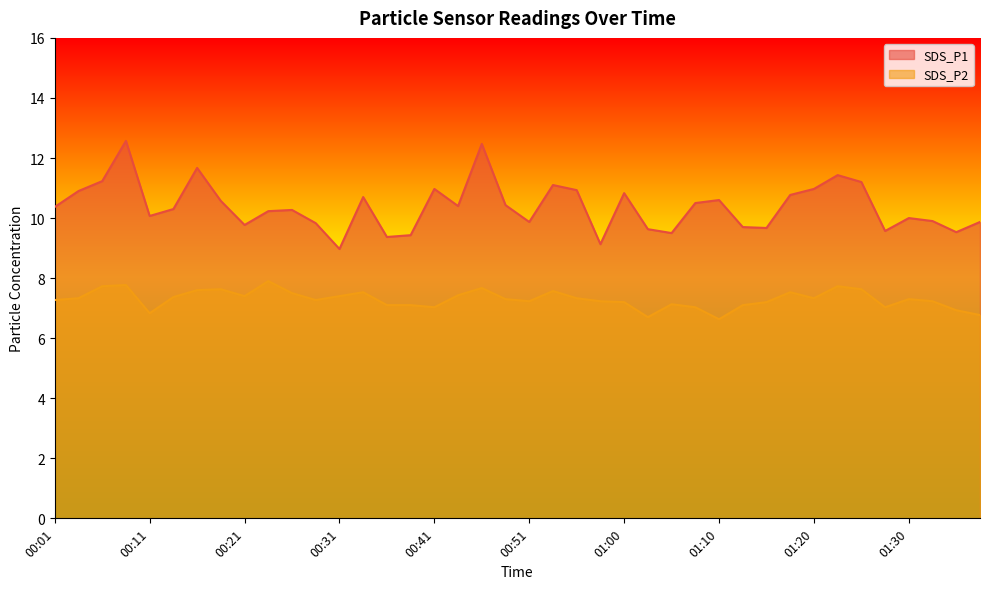

What are all the series names shown in the legend?

SDS_P1, SDS_P2